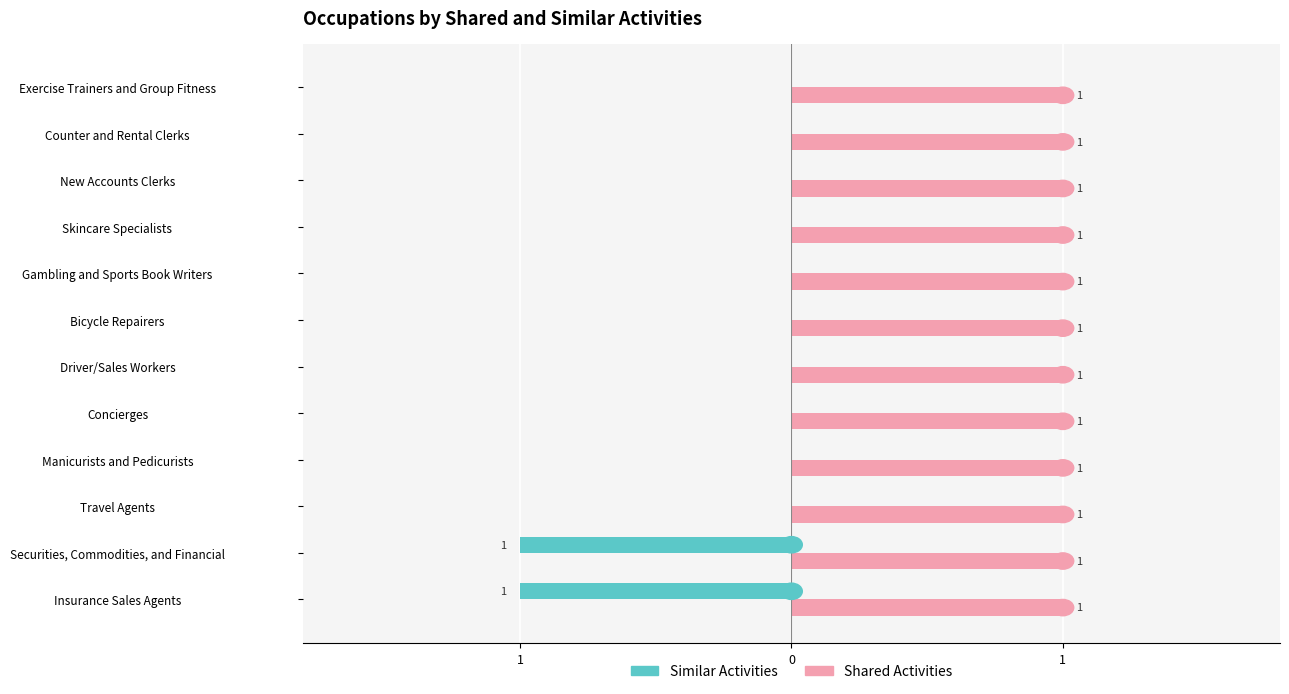

What are all the series names shown in the legend?

Similar Activities, Shared Activities